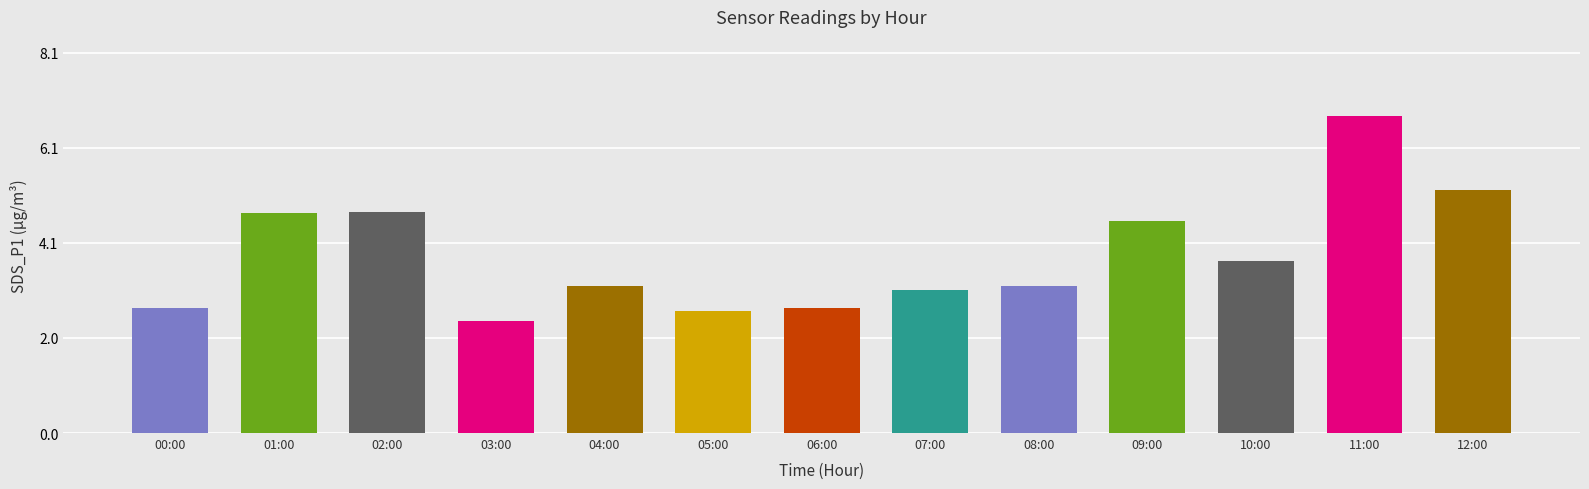

What is the label of the 3rd bar from the right?

10:00